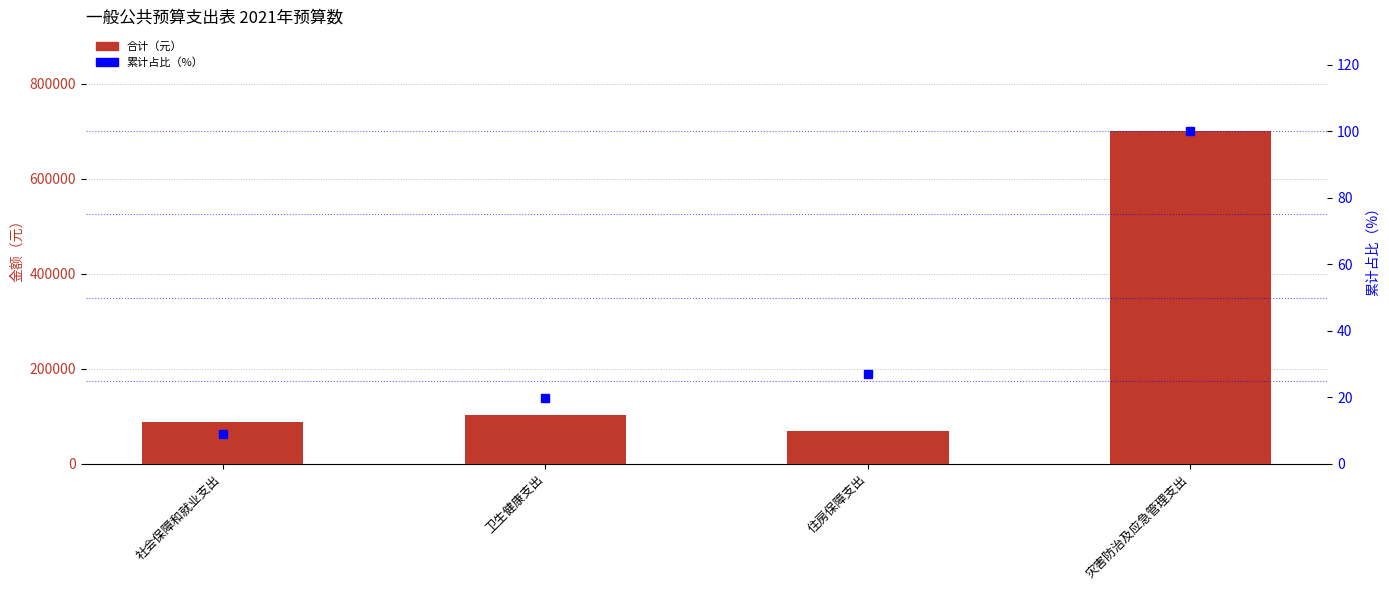

Which label corresponds to the largest value in the chart?

灾害防治及应急管理支出